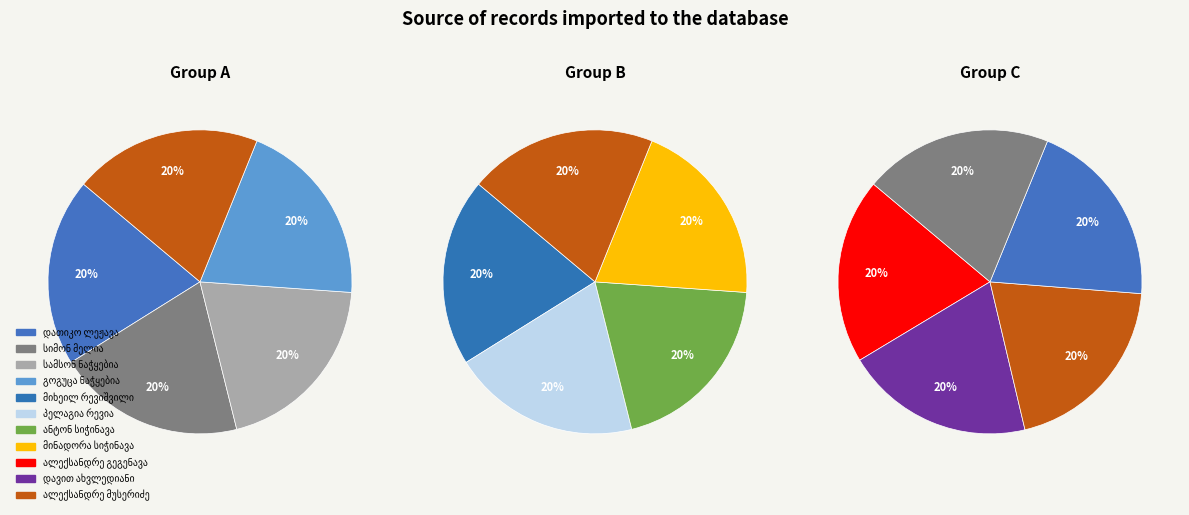

Approximately how many times larger is the value at მიხეილ რევიშვილი compared to ანტონ სიჭინავა?

1.0